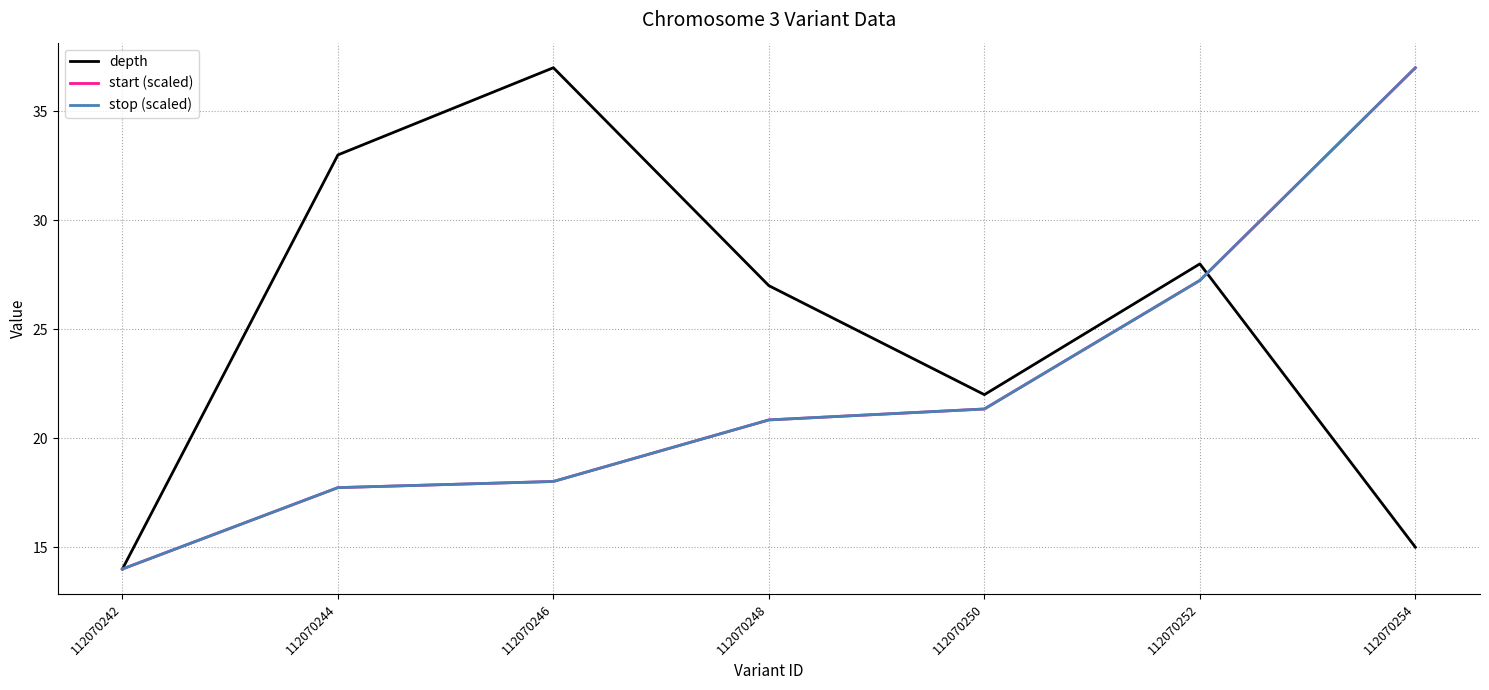

Reading left to right, transcribe all the data shown in this chart.

depth: 112070242=14.0	112070244=33.0	112070246=37.0	112070248=27.0	112070250=22.0	112070252=28.0	112070254=15.0
start (scaled): 112070242=14.0	112070244=17.7	112070246=18.0	112070248=20.8	112070250=21.3	112070252=27.2	112070254=37.0
stop (scaled): 112070242=14.0	112070244=17.7	112070246=18.0	112070248=20.8	112070250=21.3	112070252=27.2	112070254=37.0